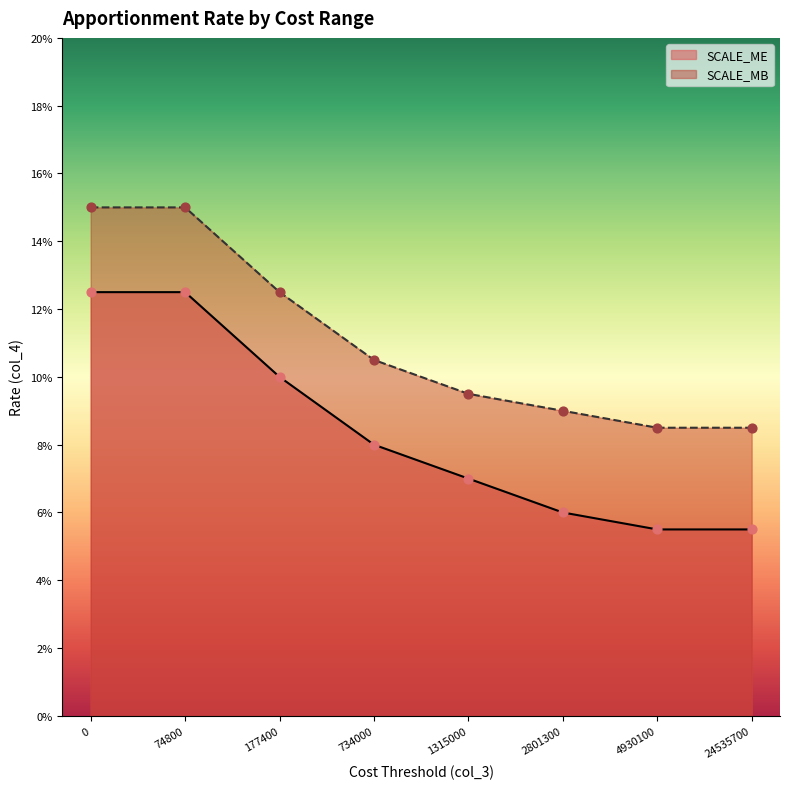

Which series has the largest Y range (max minus min)?

SCALE_ME